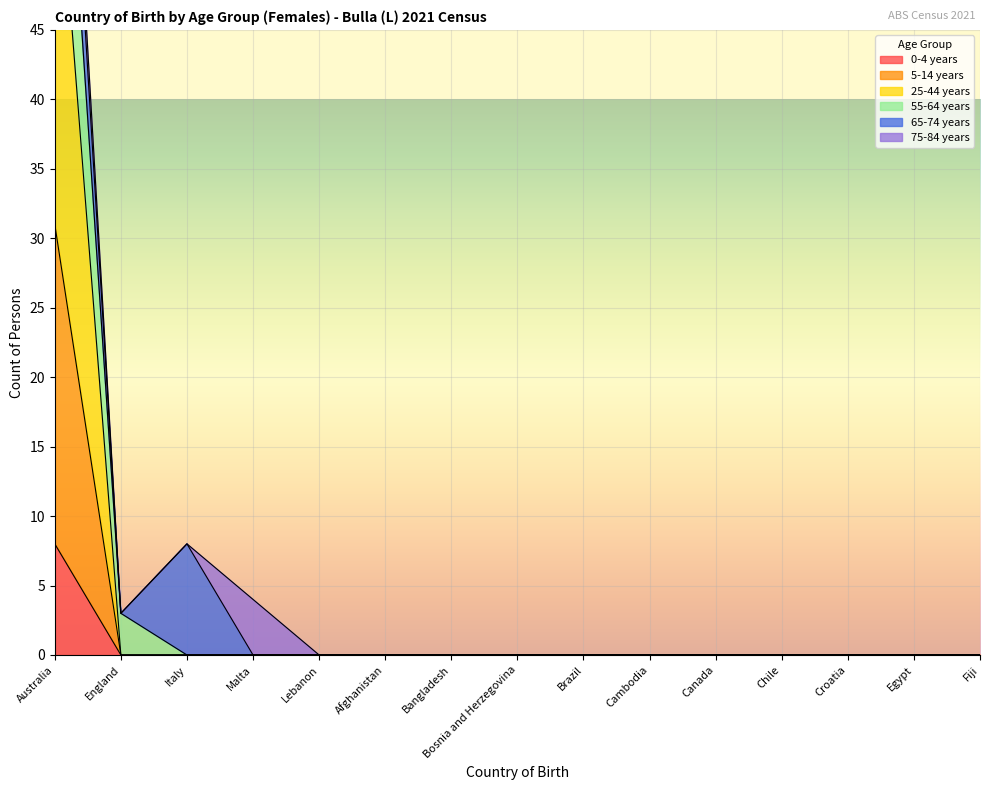

How many positive values does the 0-4 years series have?

1